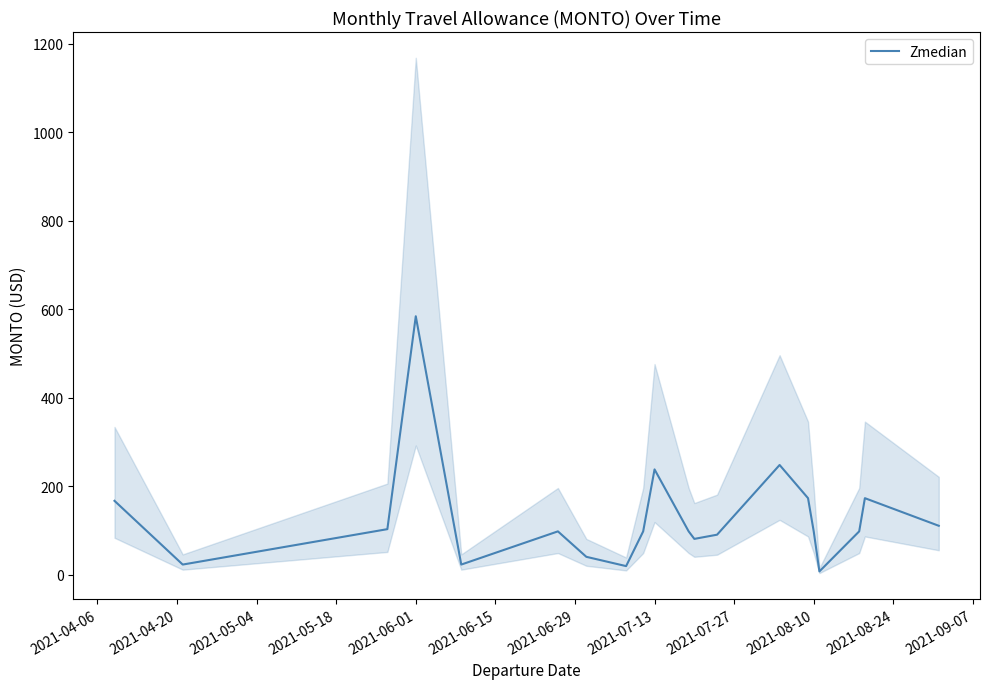

What is the difference between the maximum and minimum values?

576.5